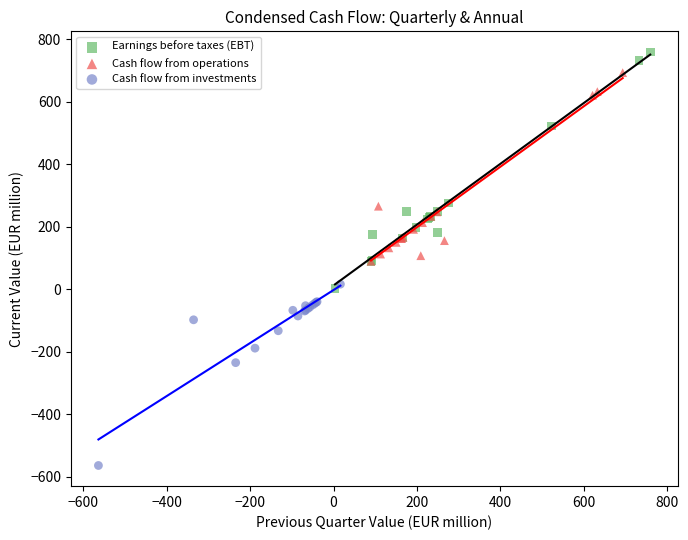

Which series has the widest spread of Y values?

Earnings before taxes (EBT)